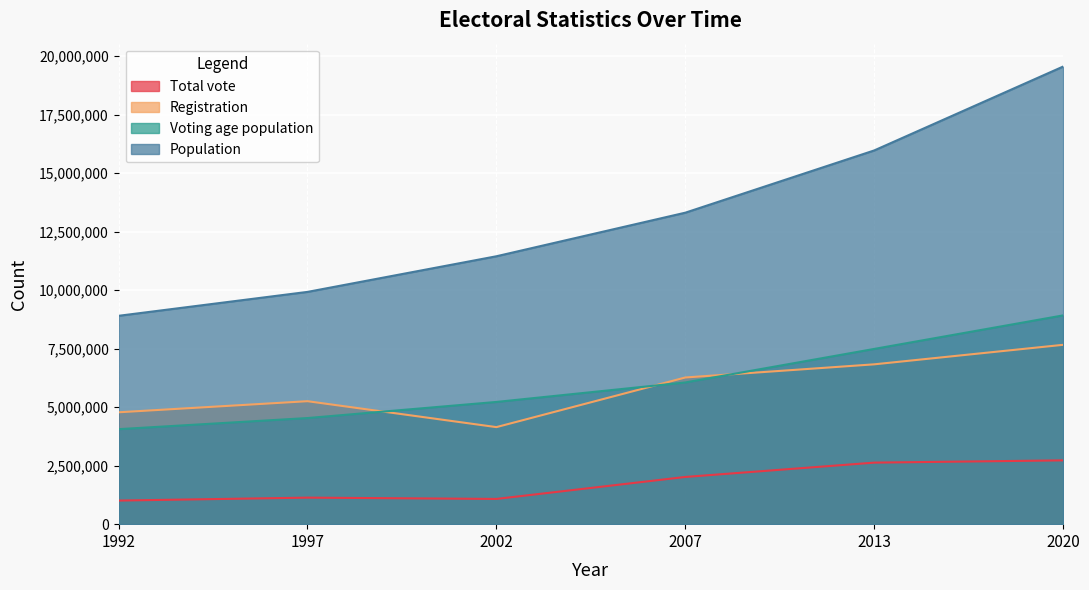

How many lines are shown in the chart?

4